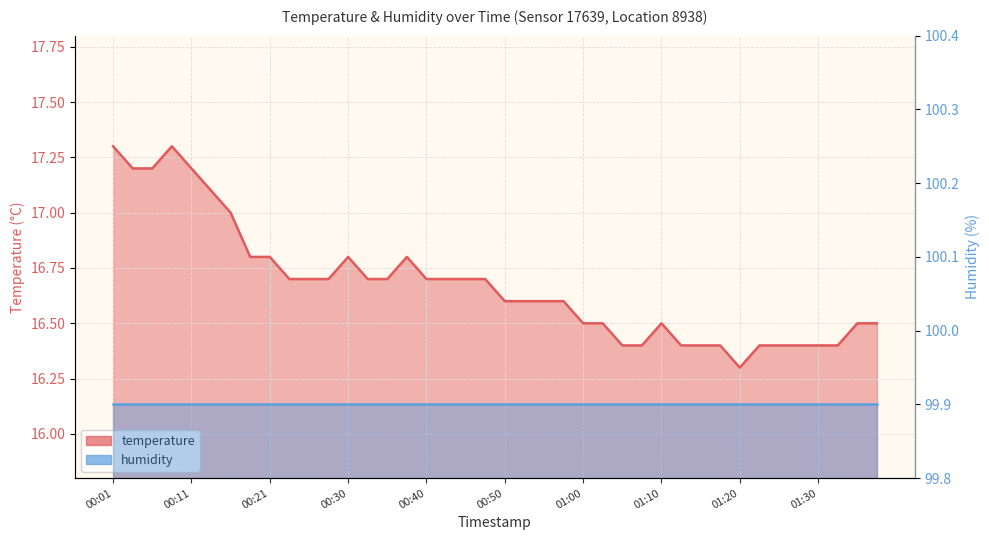

What is the label of the 39th point from the right?

00:04